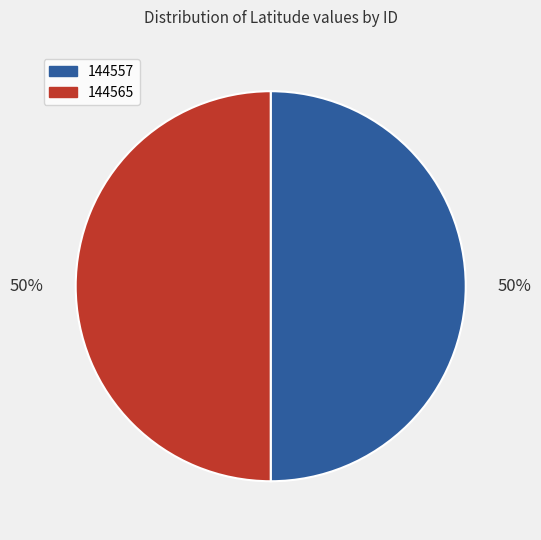

How many segments does this pie chart have?

2